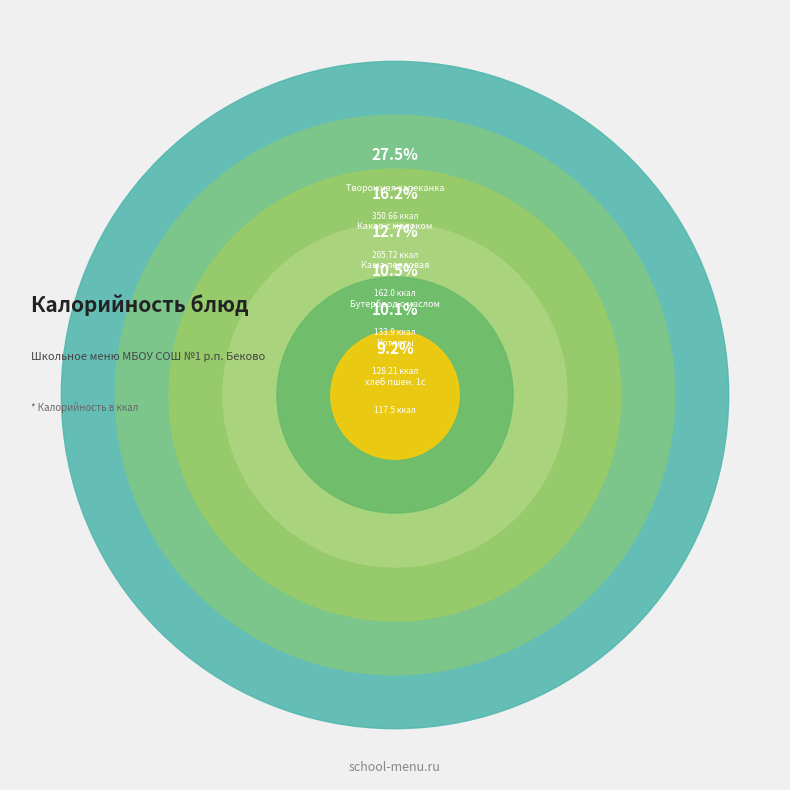

The Творожная запеканка slice represents 20% of the pie. True or false?

False